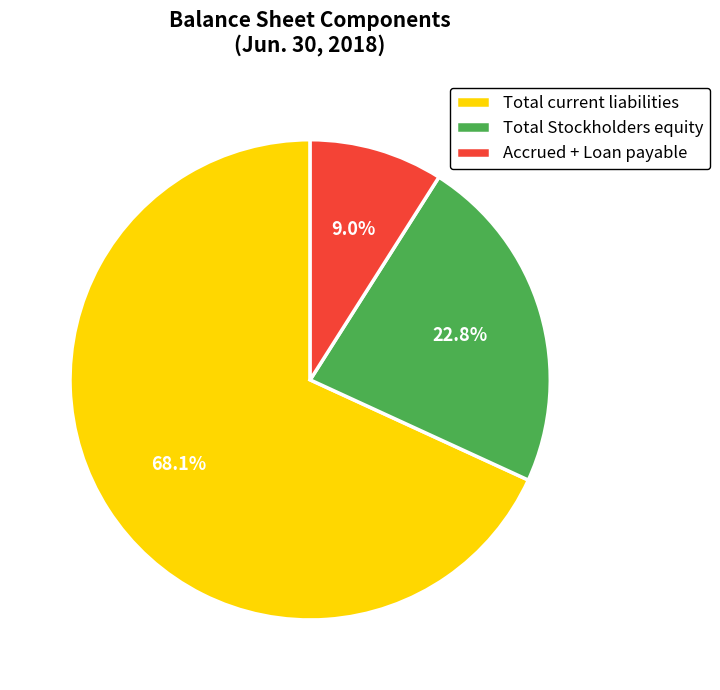

How much of the chart is everything except Accrued + Loan payable?

91.0%